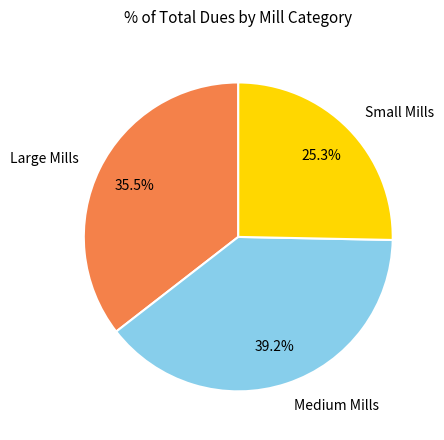

What is the ratio of the value at Small Mills to the value at Medium Mills?

0.6